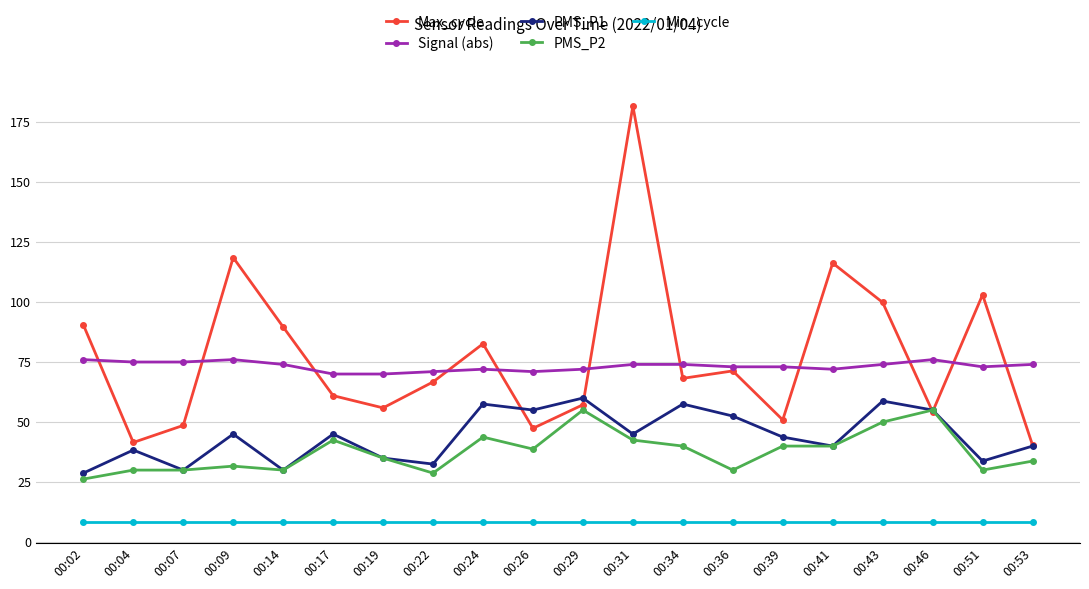

What is the total value across all series at 00:17?

226.9